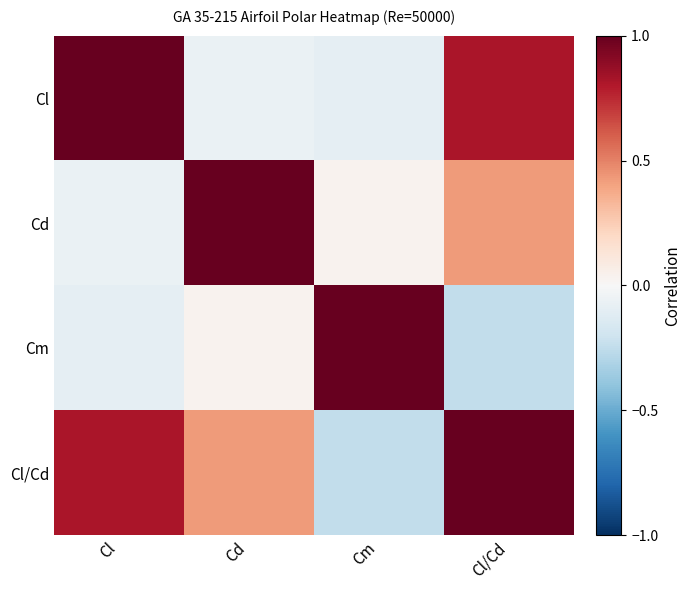

How many data points does each series have?

4